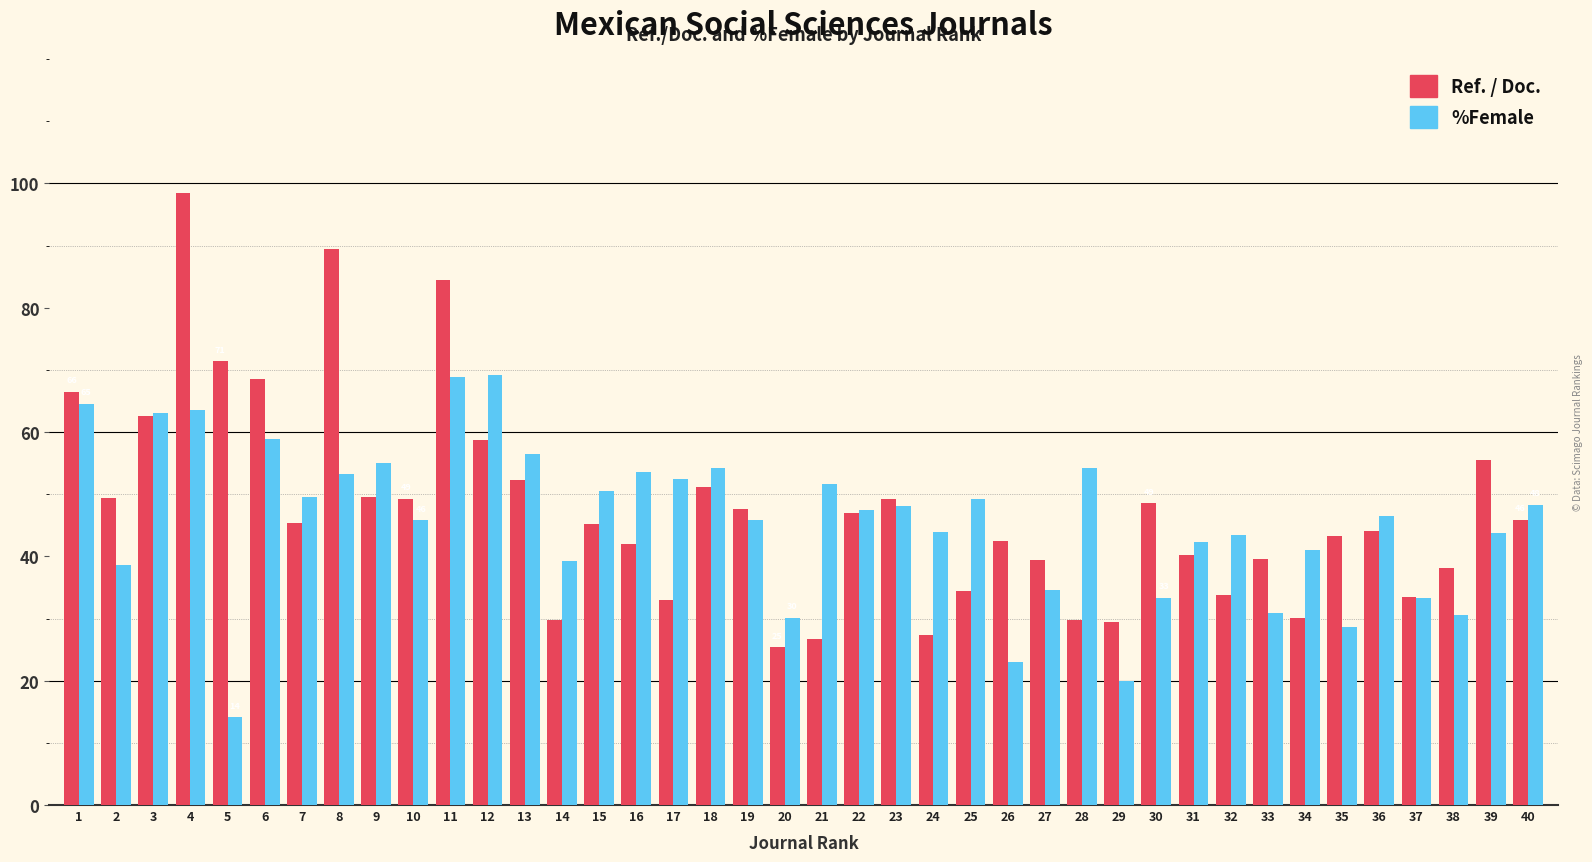

The %Female series shows 18.9 at 25. True or false?

False